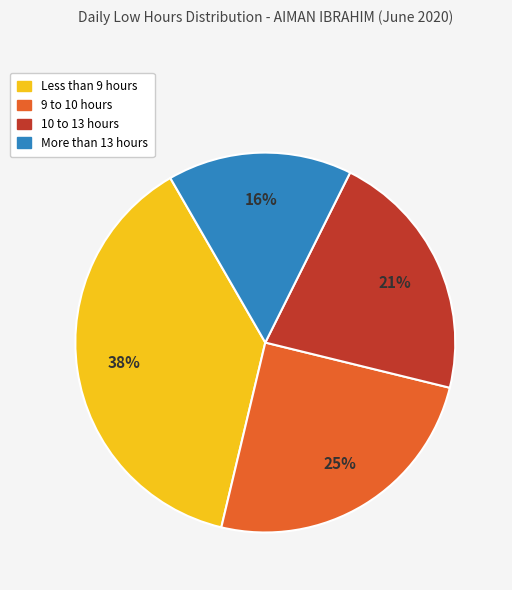

Count the number of slices in the pie.

4